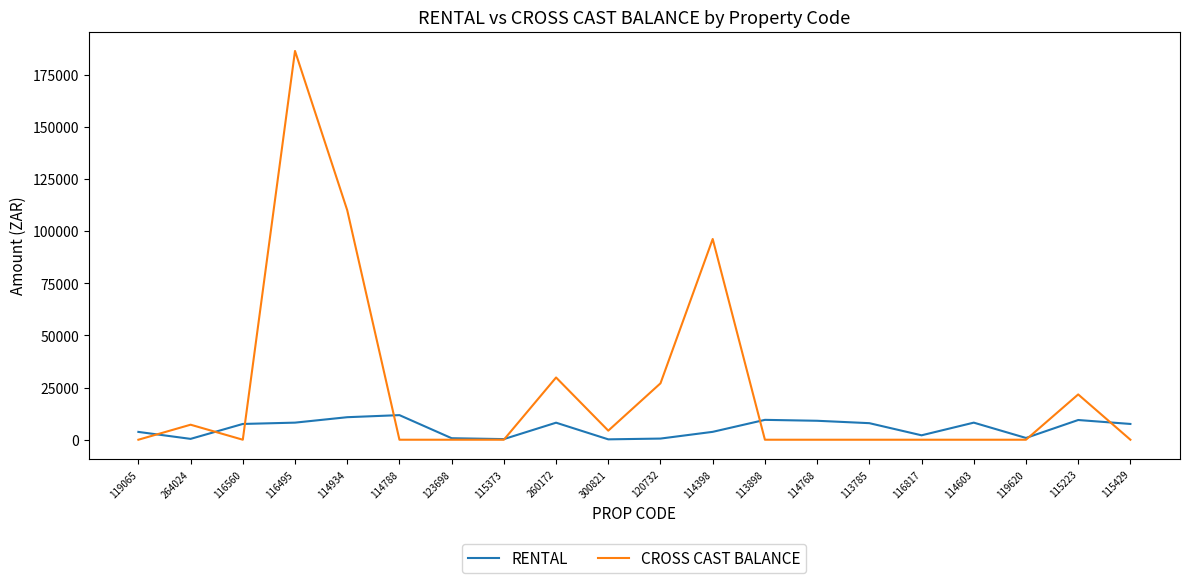

Rank the series at 119065 from lowest to highest value.

CROSS CAST BALANCE, RENTAL